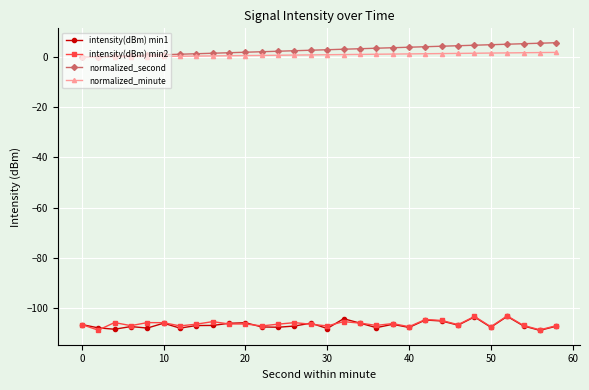

True or false: intensity(dBm) min2 has more than 2 points higher than both neighbors.

True